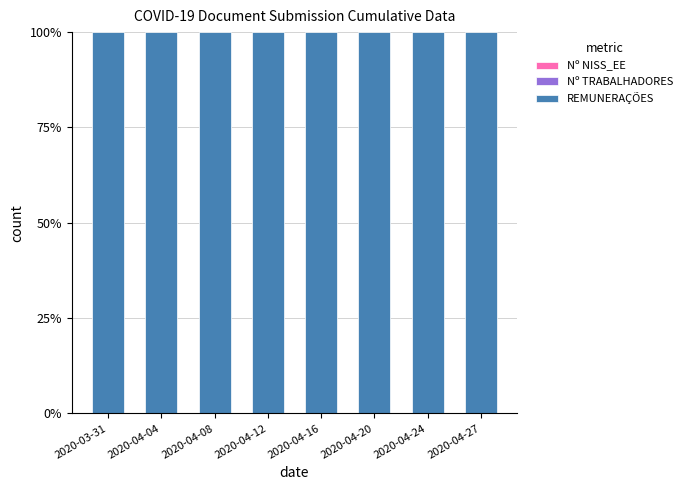

Are the bars horizontal?

No